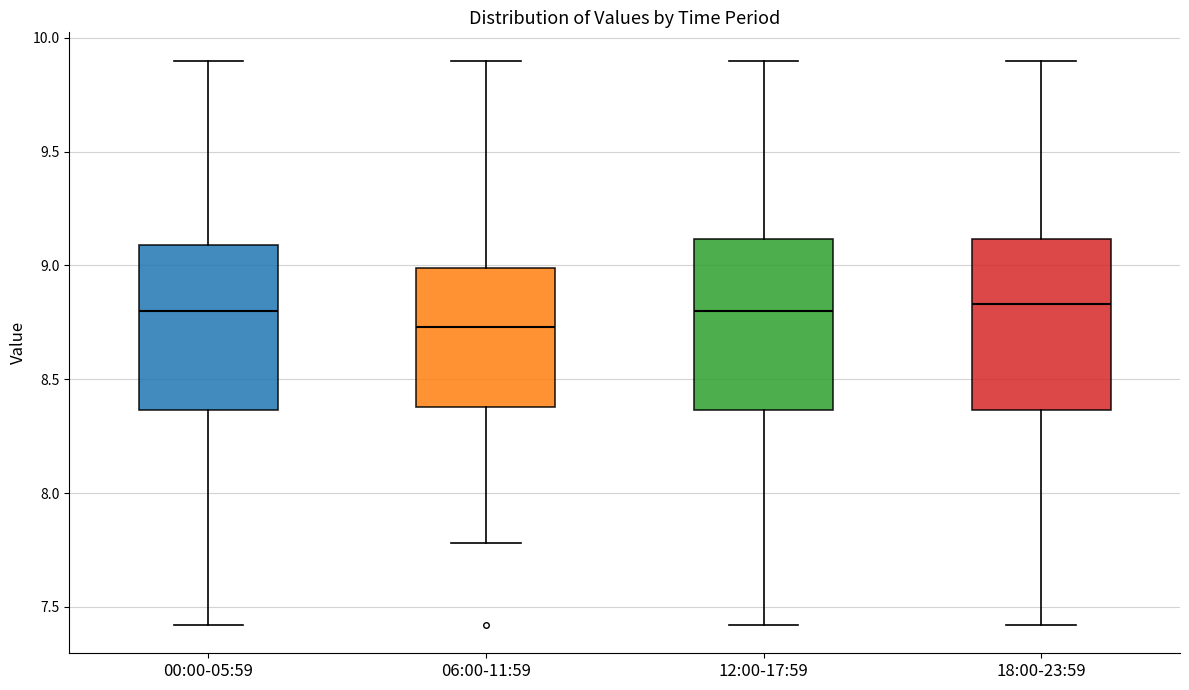

Where does the median line of the box for 12:00-17:59 sit on the y-axis? The values are not printed on the chart, so give them approximately, as read against the axis.

8.80